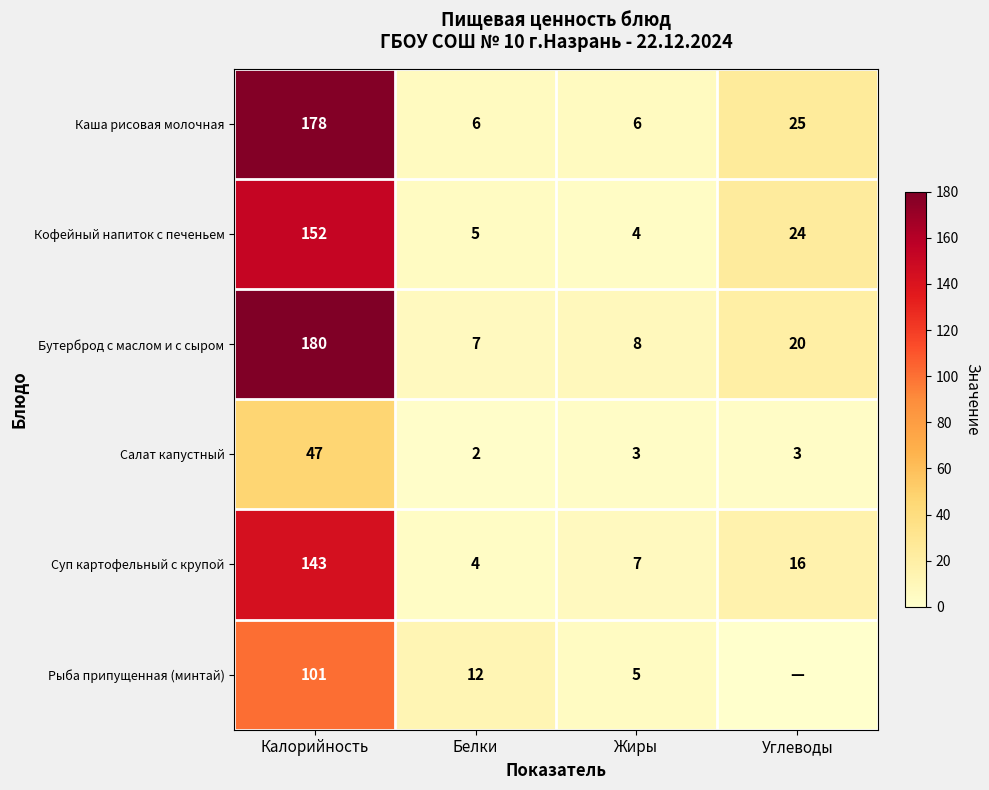

At how many categories does at least one series exceed 147?

1